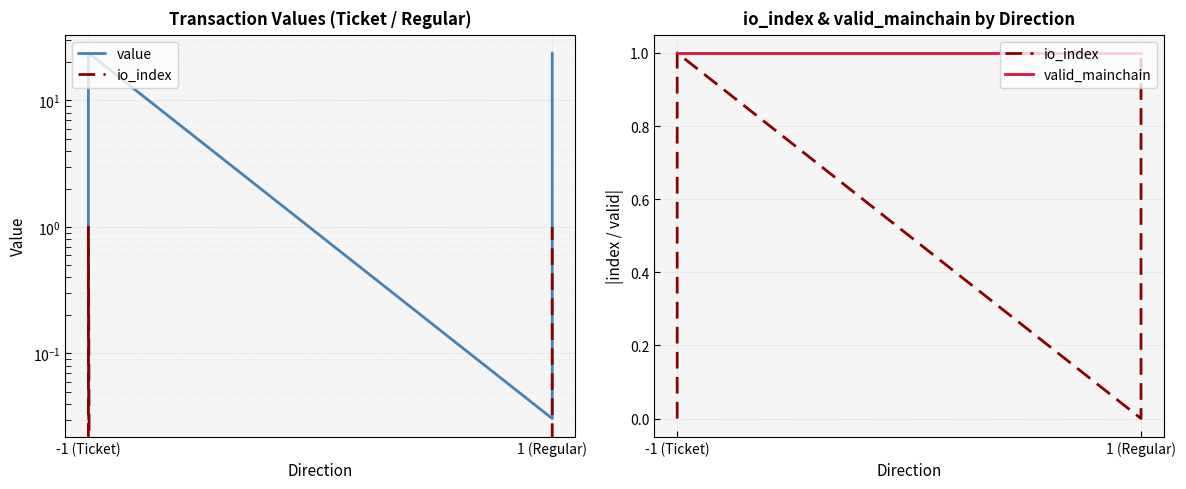

Which series has the largest total across all categories?

value